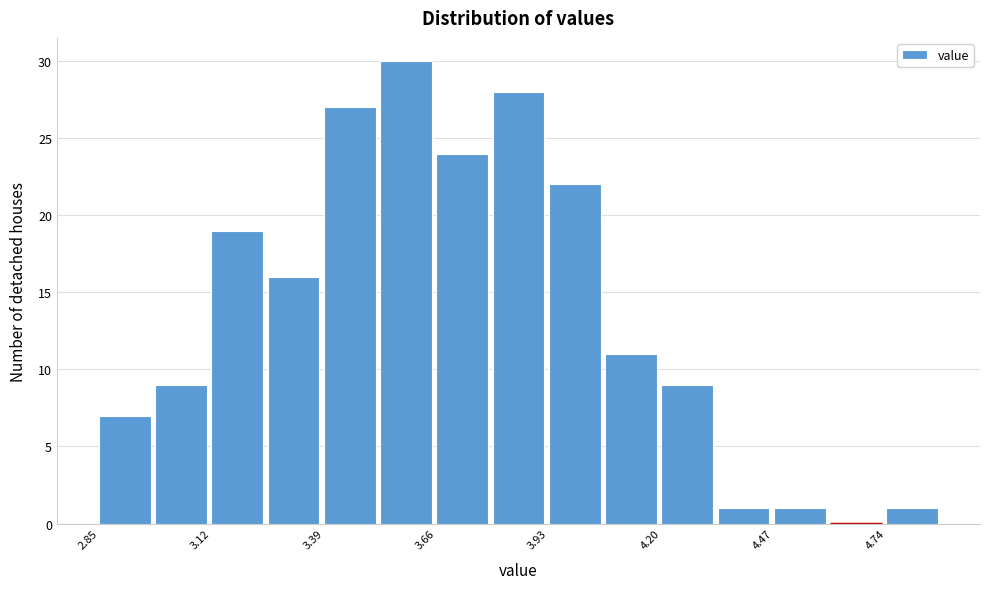

Around what value on the x-axis is the tallest bar? Give the approximate position of its centre, as read against the axis.

3.60